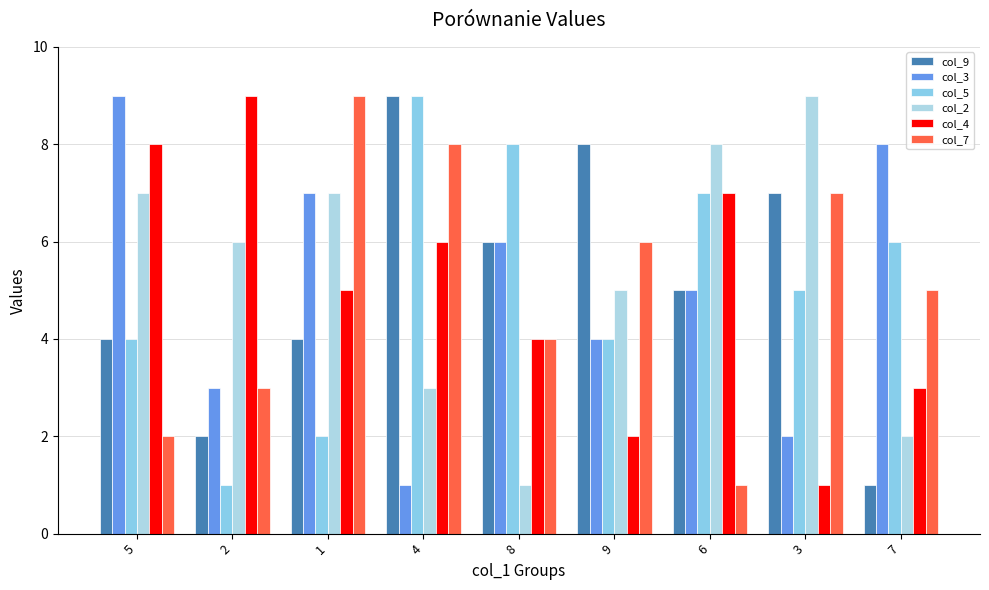

What is the total value across all series at 8?

29